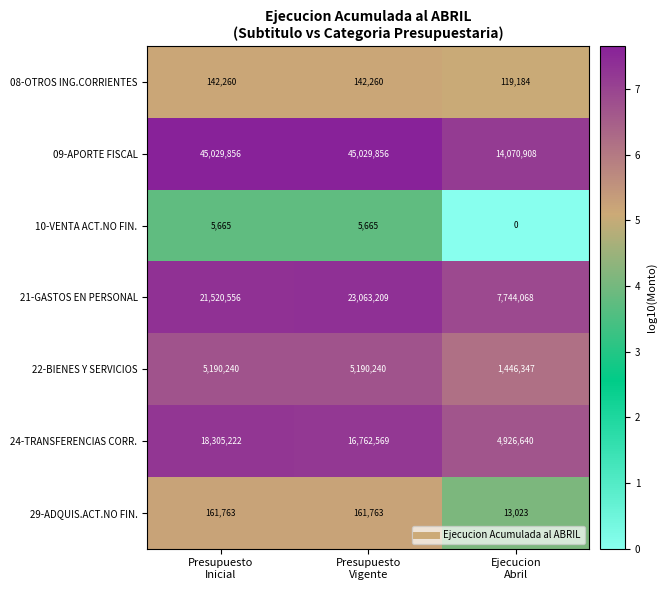

What is the lowest value of the 24-TRANSFERENCIAS CORR. series?

4926640